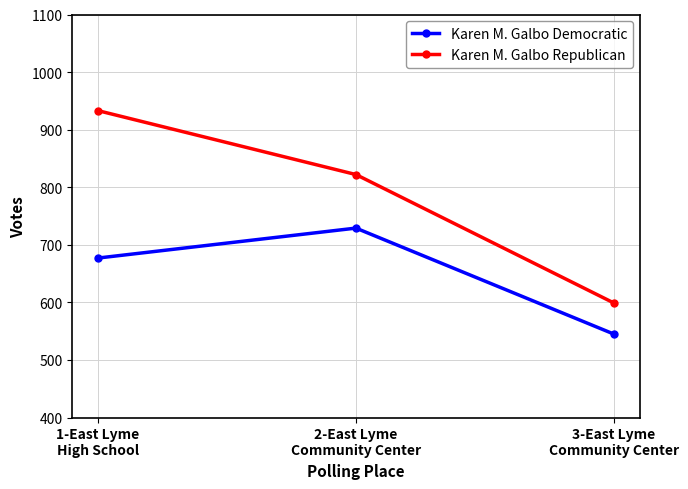

Does the chart display data point markers on the line(s)?

Yes